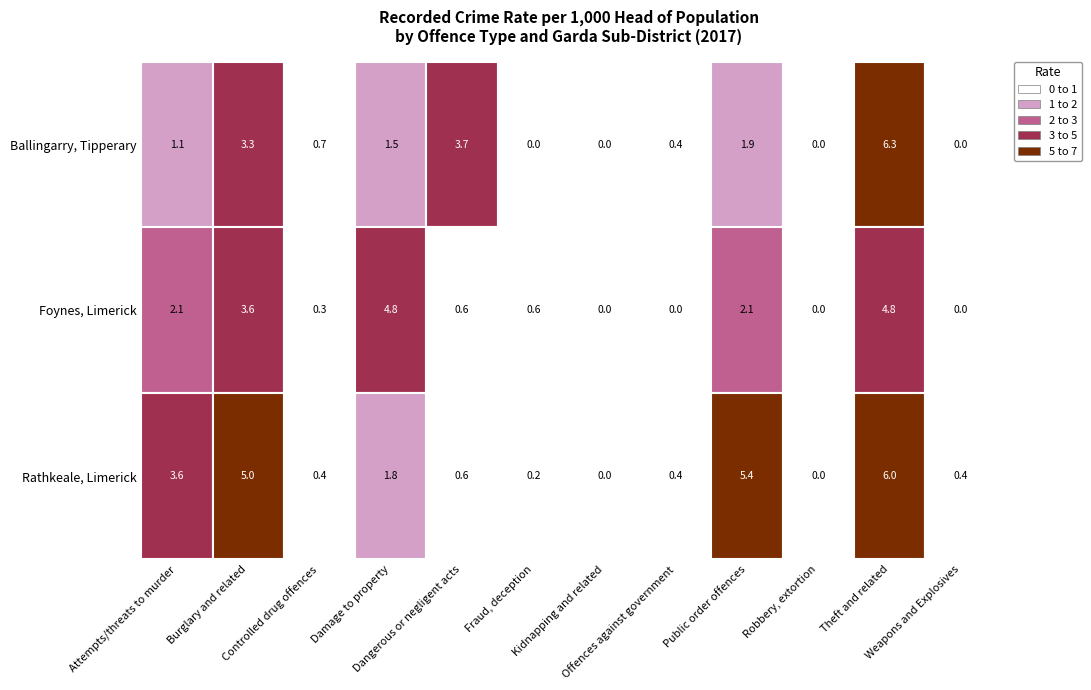

Where is Rathkeale, Limerick nearest to the value 3?

Attempts/threats to murder